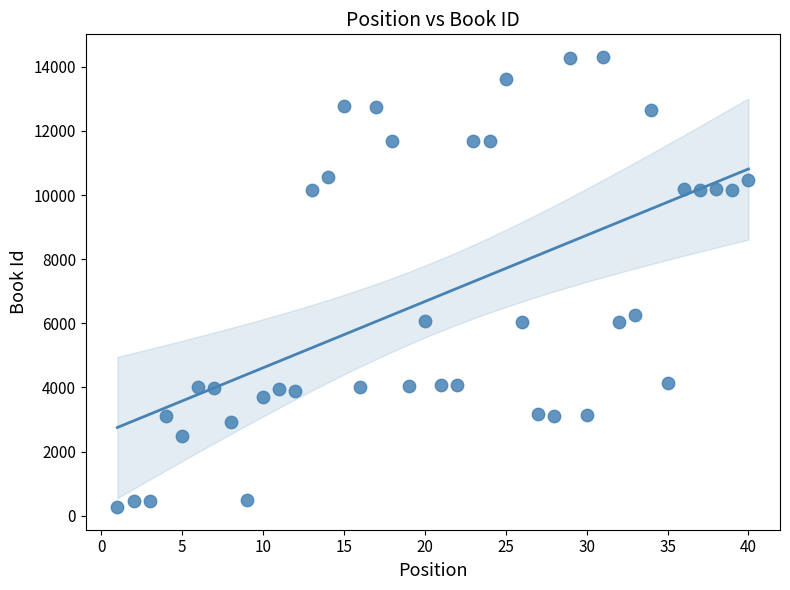

What is the range of X values (max minus min)?

39